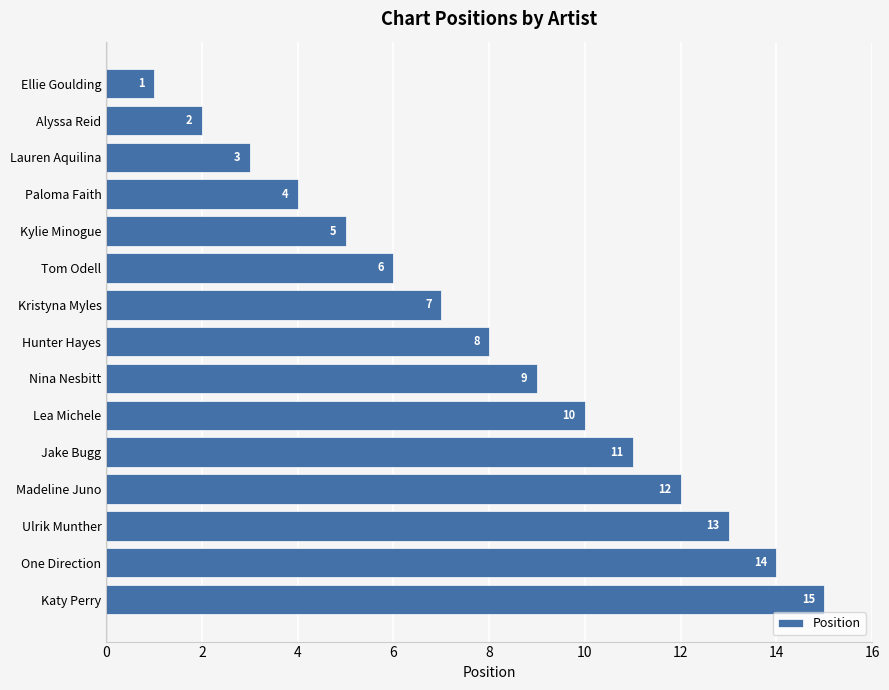

The chart shows a value of 1 at Alyssa Reid. True or false?

False